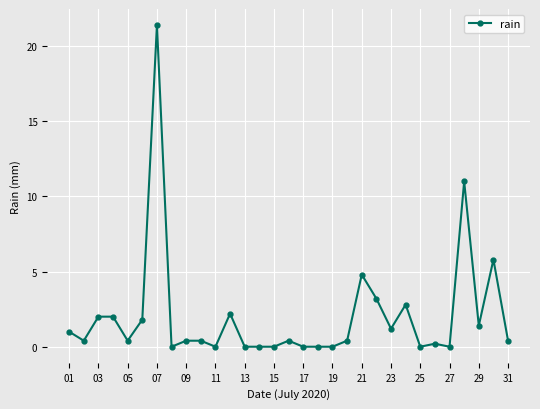

What is the greatest value displayed?

21.4